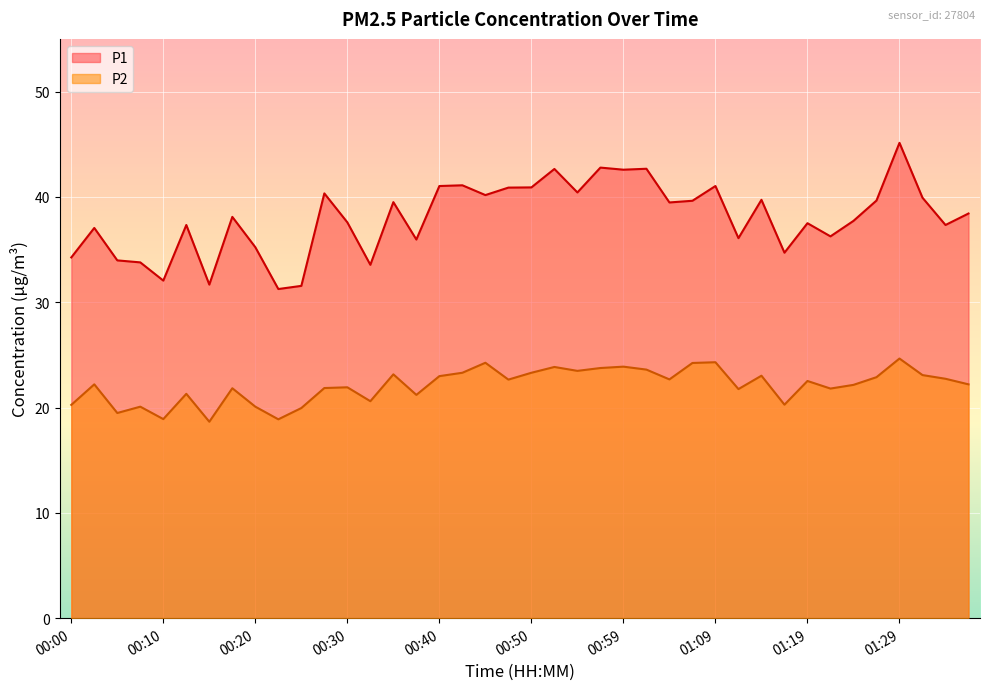

What is the minimum value for P1?

31.2